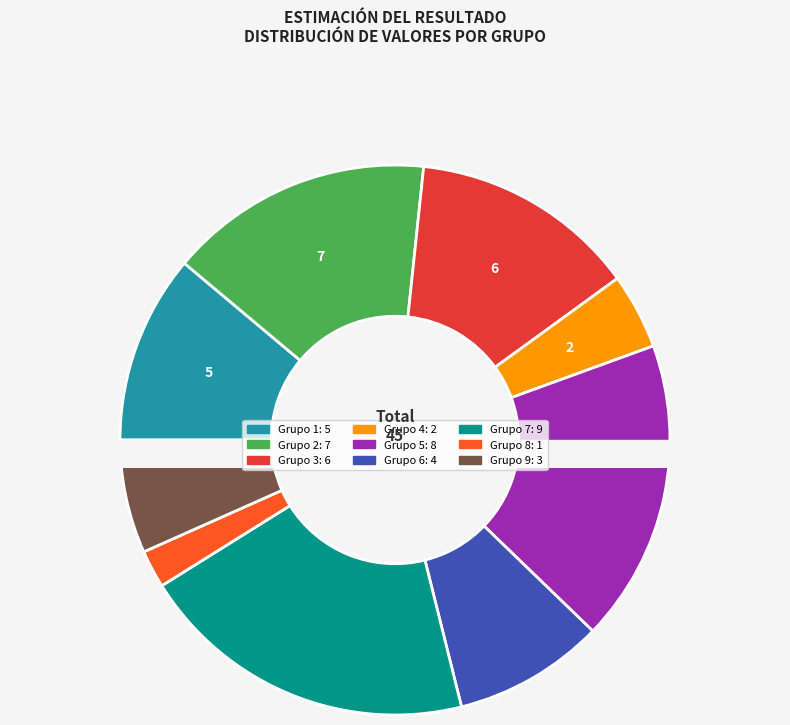

Count the number of slices in the pie.

9